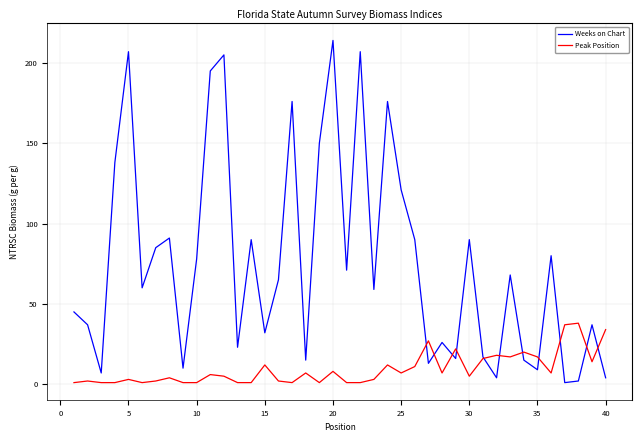

After their last crossing, which series has the higher values: Peak Position or Weeks on Chart?

Peak Position